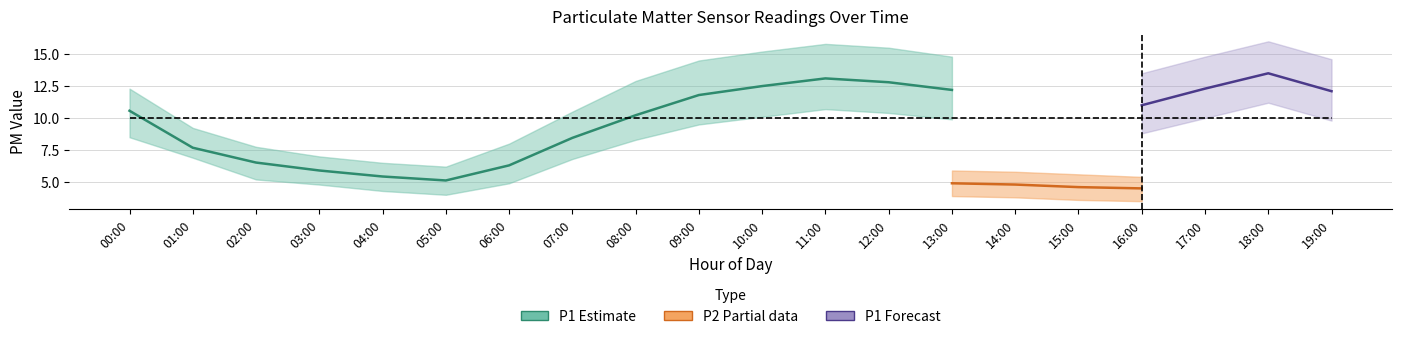

Is this an area chart (filled region under the line)?

No